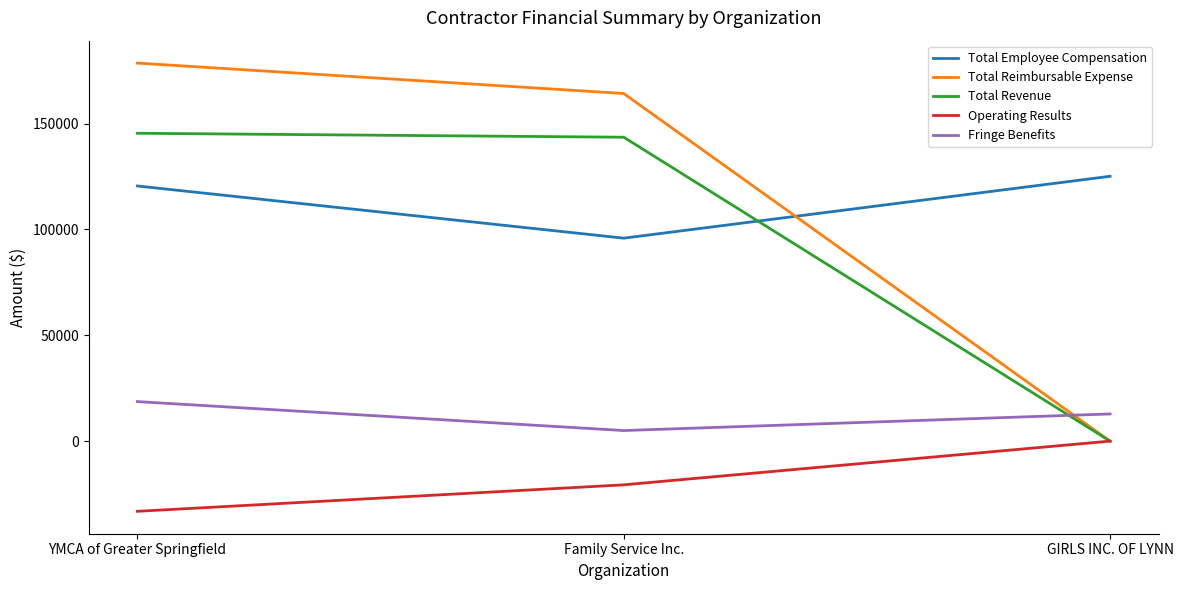

Is the value of Fringe Benefits at Family Service Inc. greater than the value of Total Employee Compensation at YMCA of Greater Springfield?

No